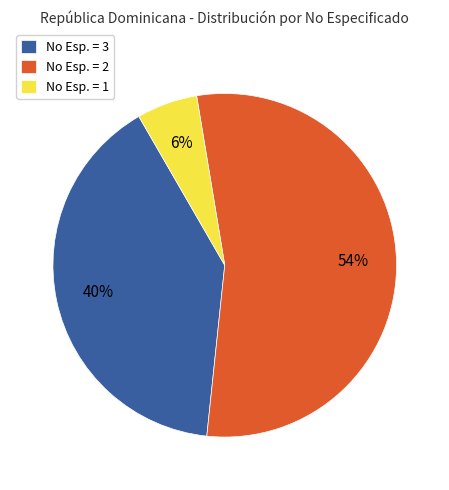

What percentage is the No Esp. = 2 slice, to the nearest percent?

54%